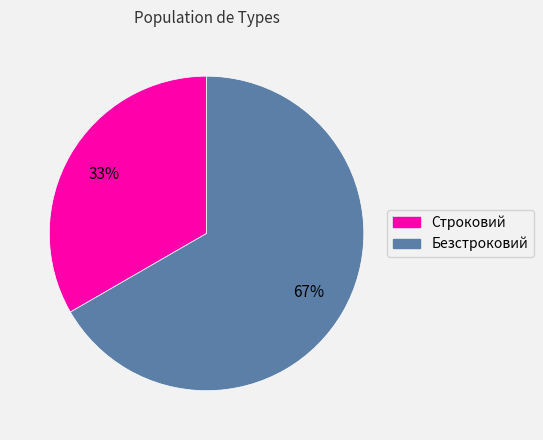

Is it true that Безстроковий is 67% of the pie?

True